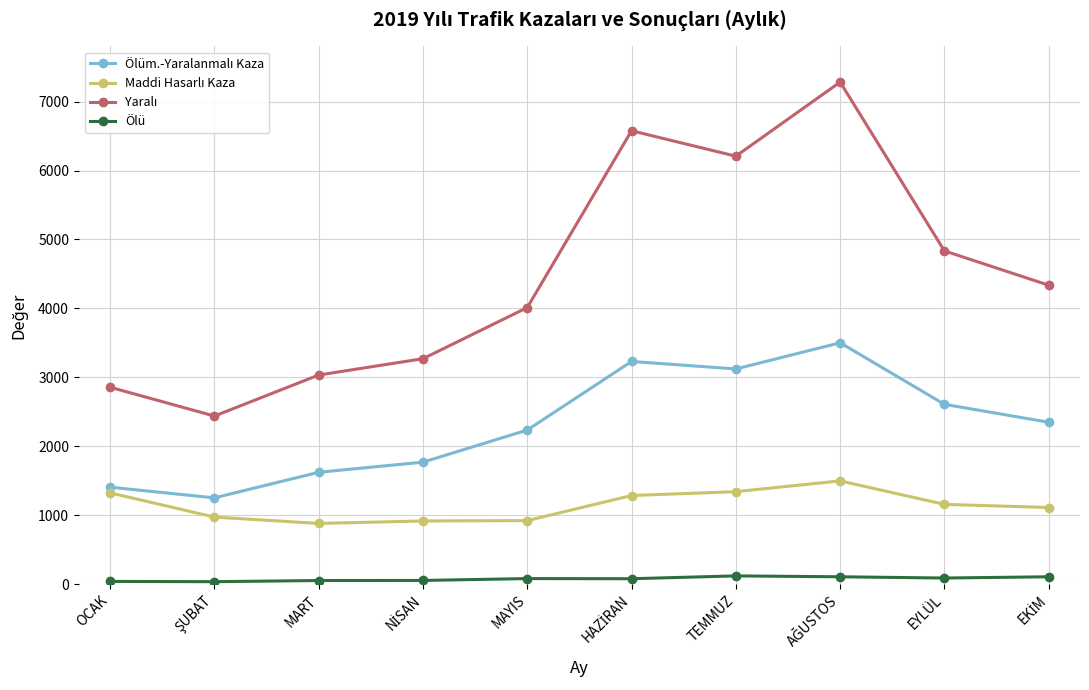

What is the label of the 3rd point from the left?

MART